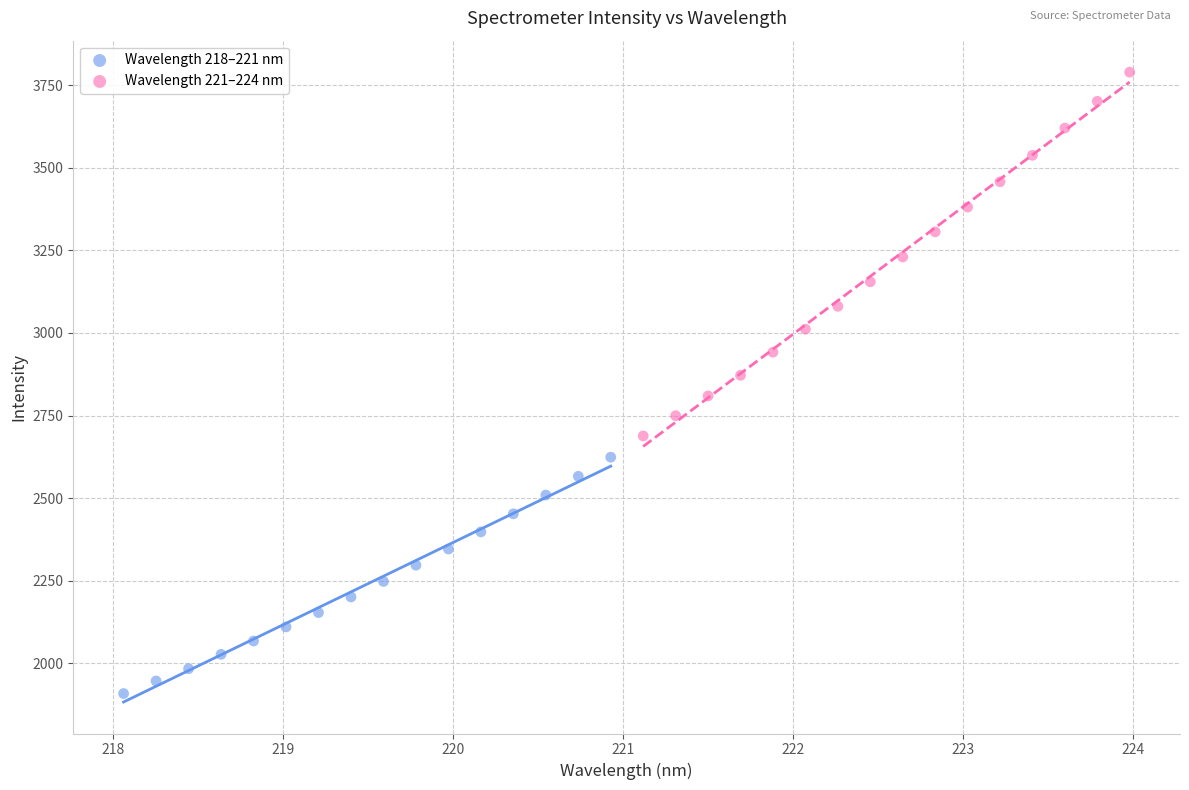

Which series has the largest Y range (max minus min)?

Wavelength 221–224 nm